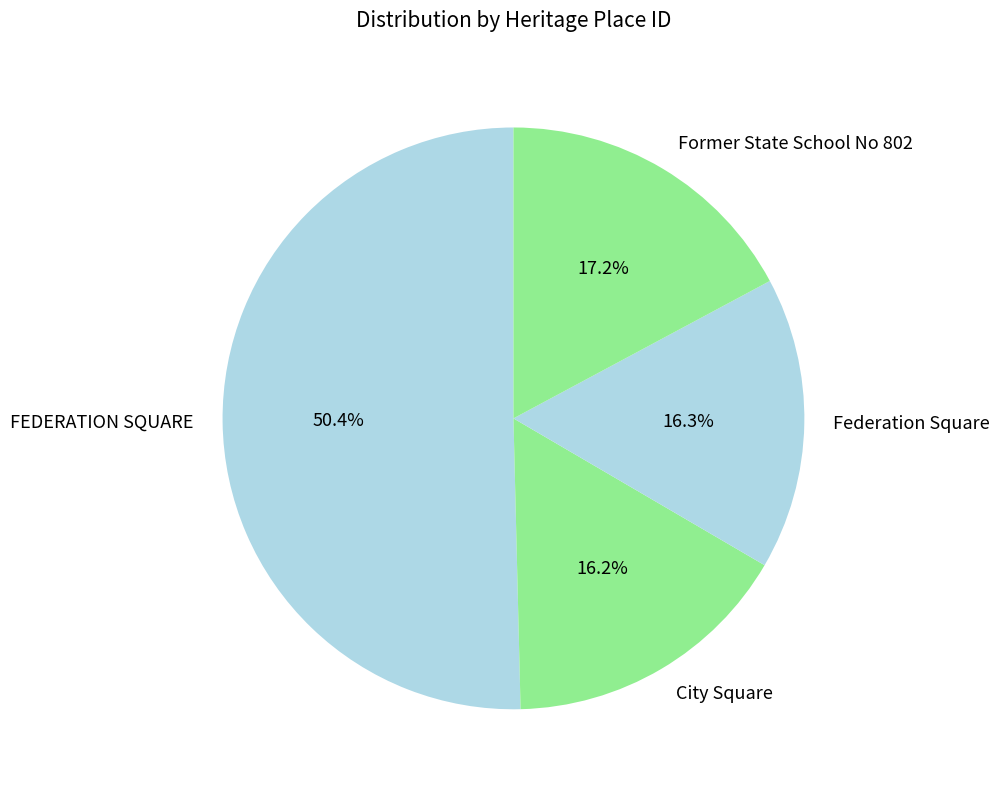

Is it true that FEDERATION SQUARE is 50% of the pie?

True